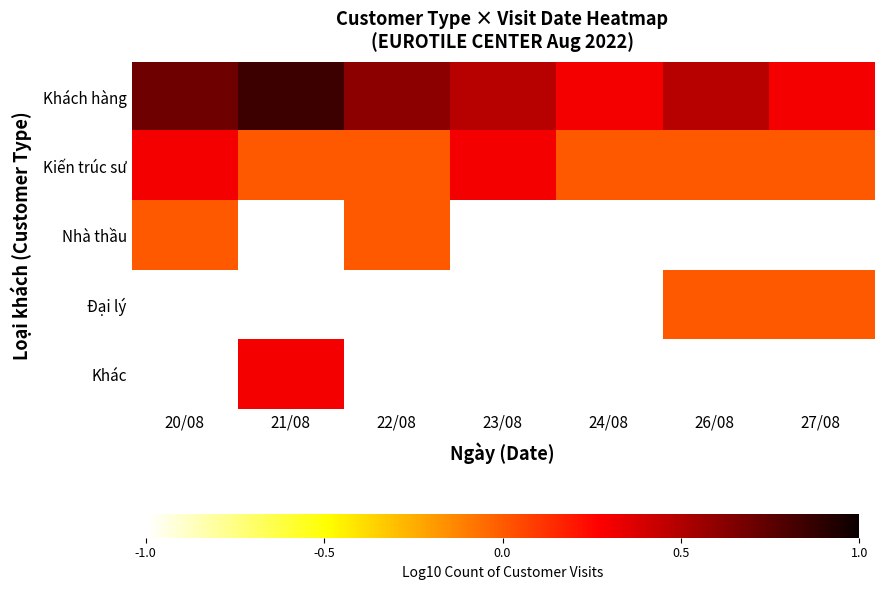

How many distinct data groups are displayed?

5